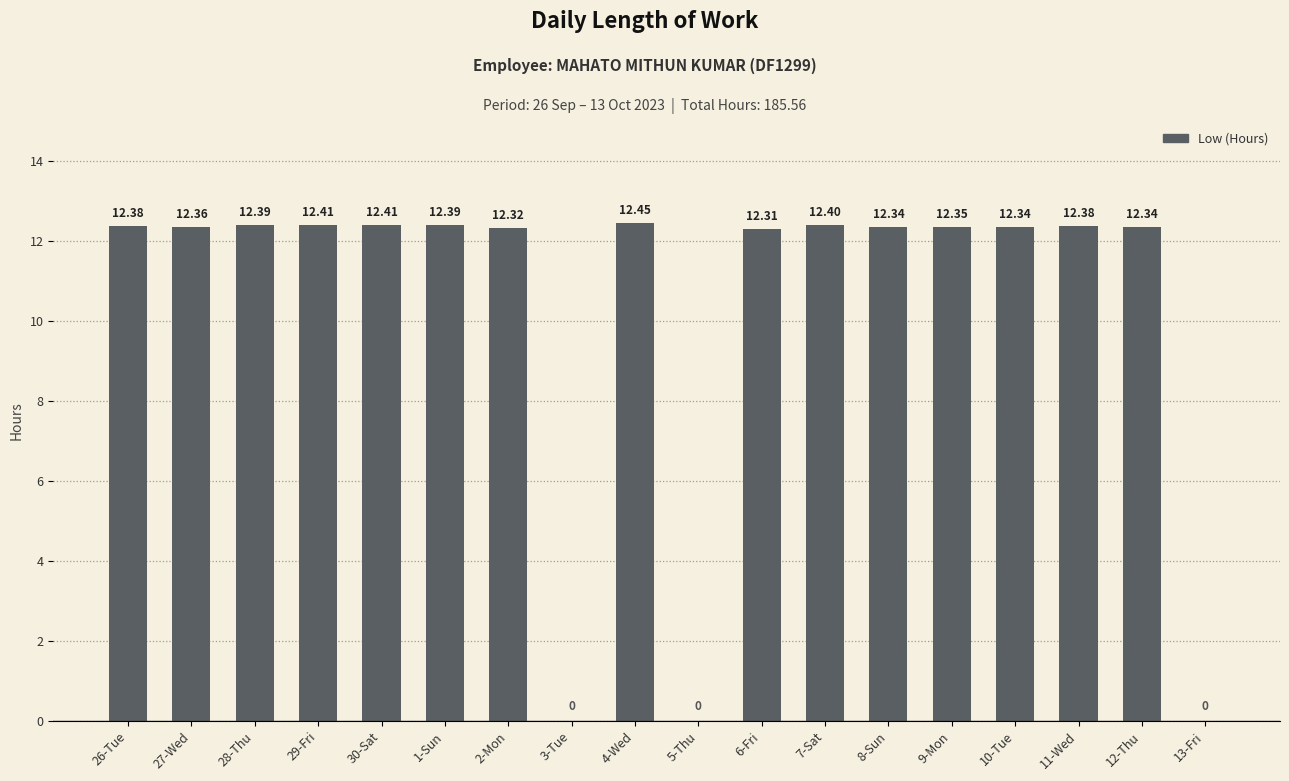

Which has a higher value, 26-Tue or 13-Fri?

26-Tue